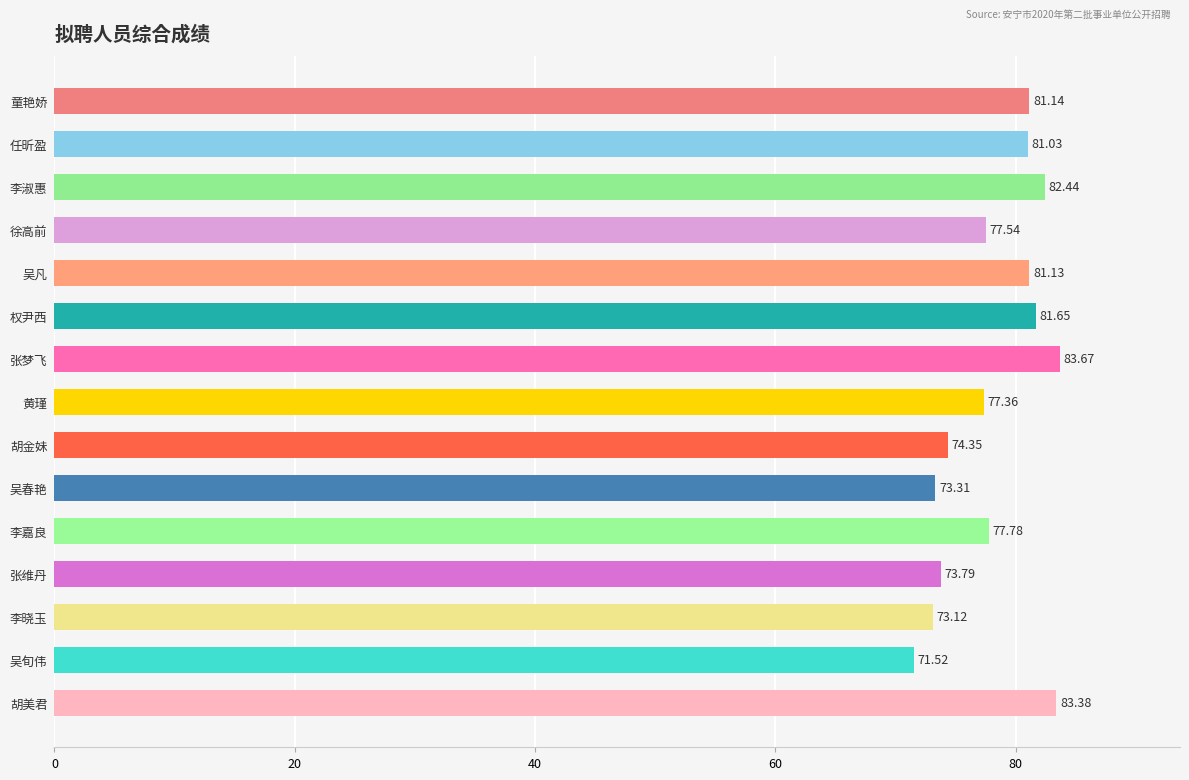

Rank the categories by value from highest to lowest.

张梦飞, 胡美君, 李淑惠, 权尹西, 童艳娇, 吴凡, 任昕盈, 李嘉良, 徐高前, 黄瑾, 胡金妹, 张维丹, 吴春艳, 李晓玉, 吴旬伟